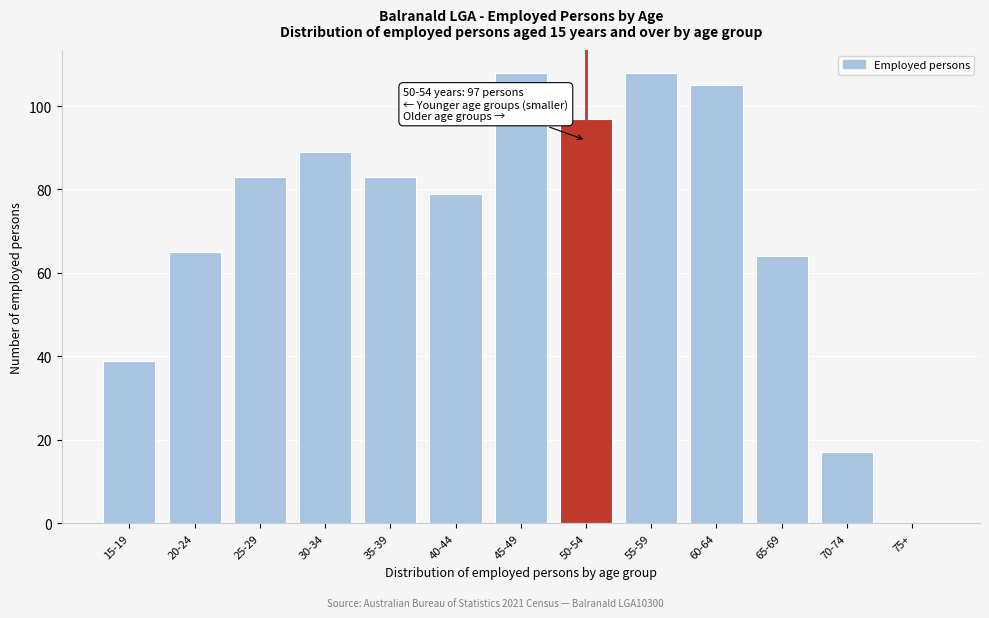

Reading left to right, list all the values displayed in this chart.

15-19=39	20-24=65	25-29=83	30-34=89	35-39=83	40-44=79	45-49=108	50-54=97	55-59=108	60-64=105	65-69=64	70-74=17	75+=0